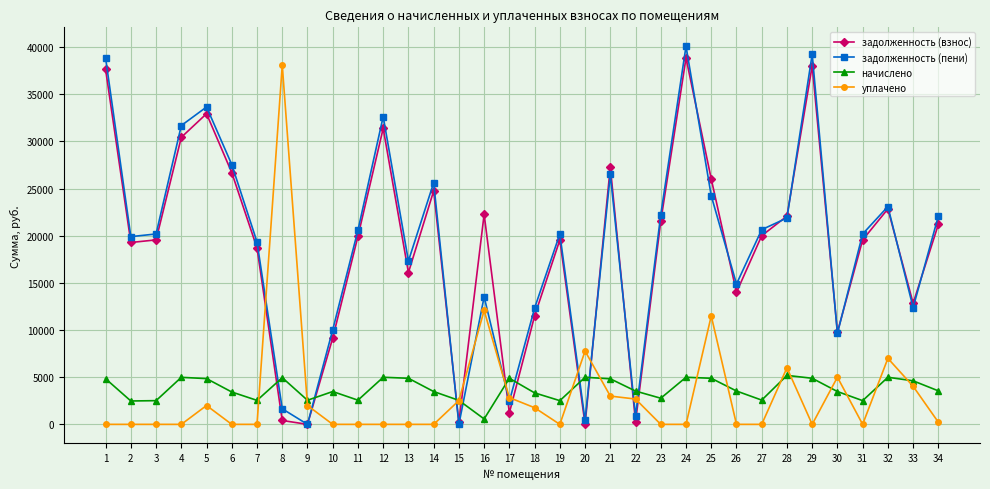

Which series has the largest range (max minus min)?

задолженность (пени)